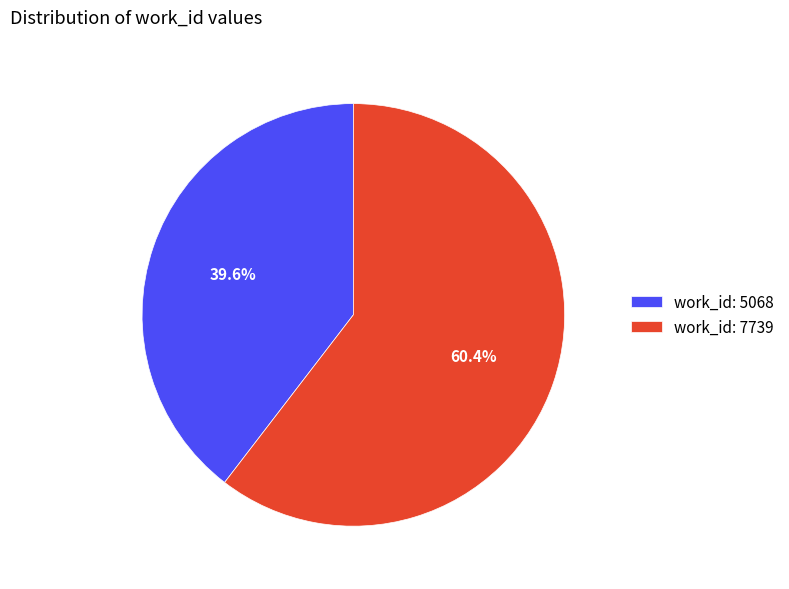

What percentage do work_id: 7739 and work_id: 5068 together represent?

100.0%